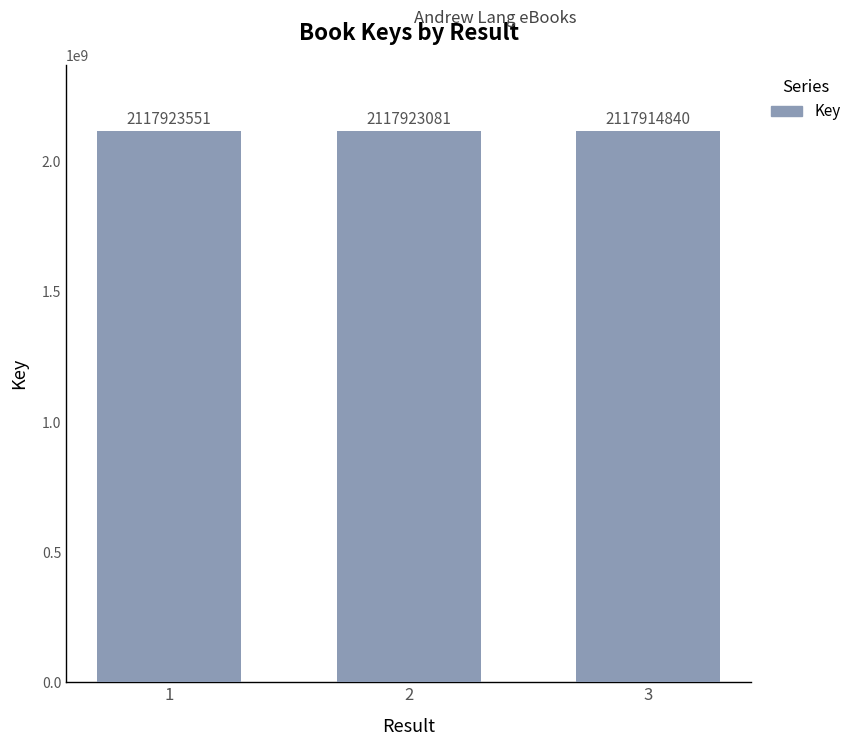

Reading left to right, what are all the values shown in this chart?

2117923551	2117923081	2117914840